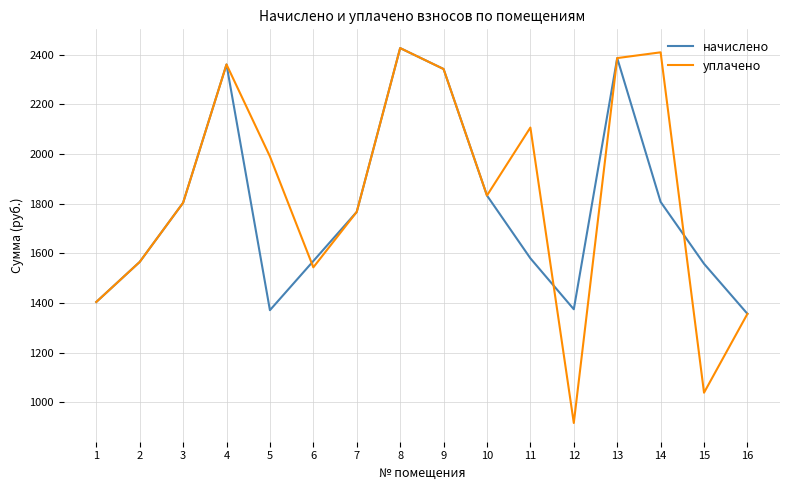

What are all the series names shown in the legend?

начислено, уплачено